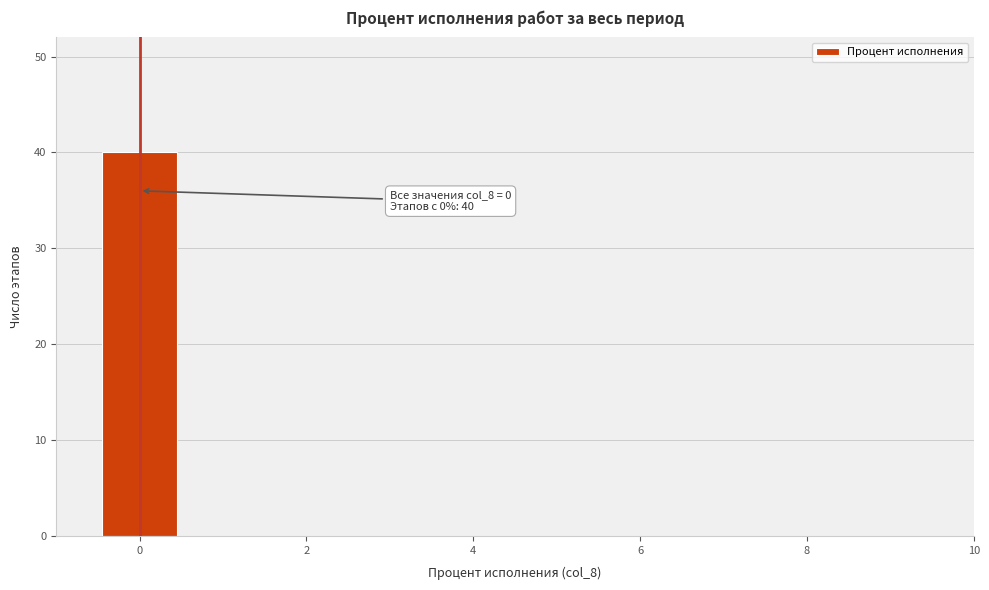

Over which range of the x-axis is the bar tallest?

-0.5 to 0.5